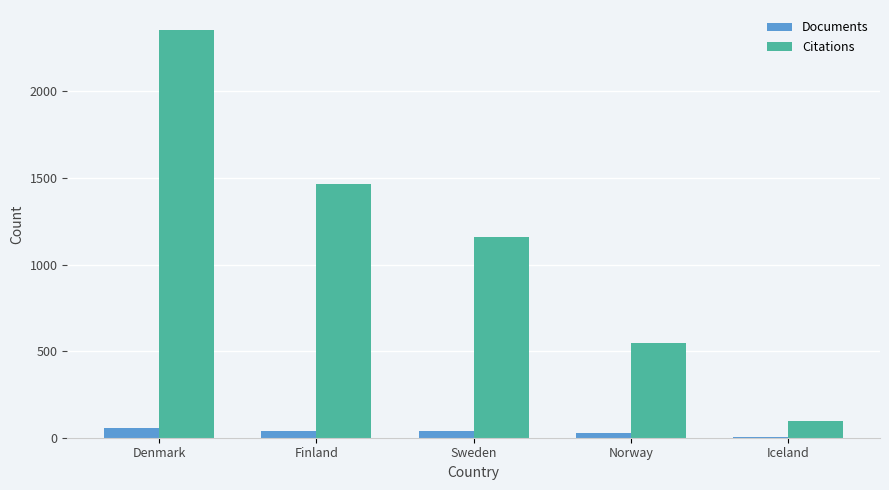

What is the sum of all Documents values?

171